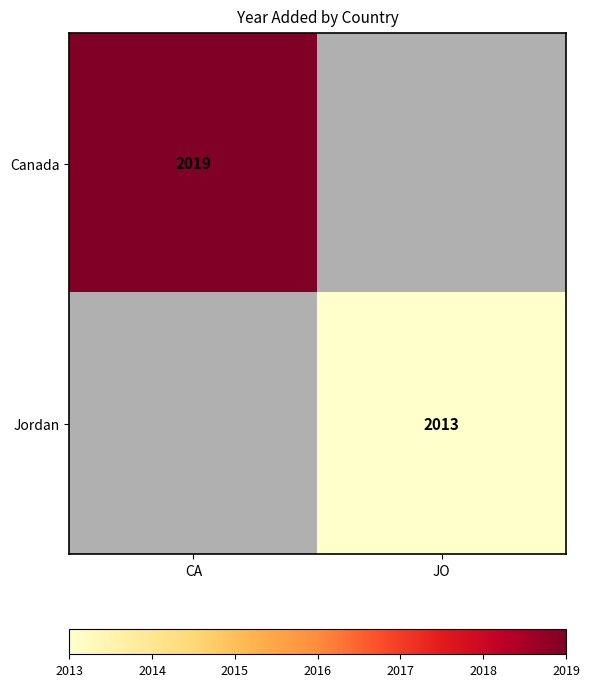

The value of Canada at CA is 2954.6. True or false?

False